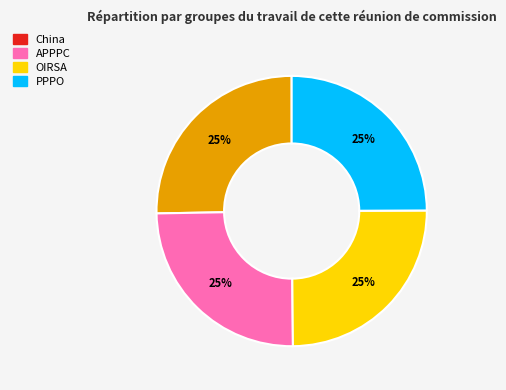

Is it true that China is 25% of the pie?

True